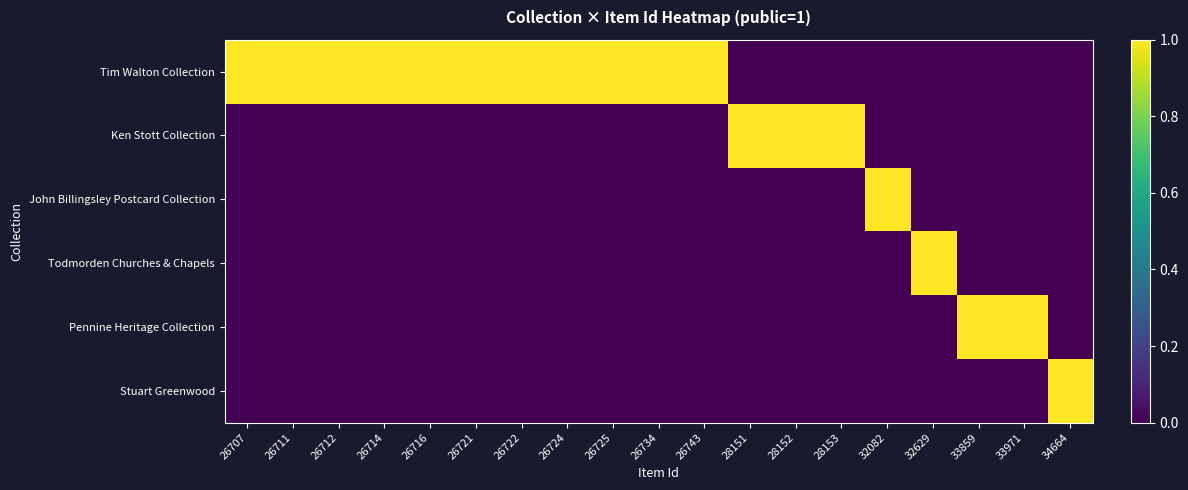

Reading right to left, transcribe all the data shown in this chart.

Tim Walton Collection: 34664=0	33971=0	33859=0	32629=0	32082=0	28153=0	28152=0	28151=0	26743=1	26734=1	26725=1	26724=1	26722=1	26721=1	26716=1	26714=1	26712=1	26711=1	26707=1
Ken Stott Collection: 34664=0	33971=0	33859=0	32629=0	32082=0	28153=1	28152=1	28151=1	26743=0	26734=0	26725=0	26724=0	26722=0	26721=0	26716=0	26714=0	26712=0	26711=0	26707=0
John Billingsley Postcard Collection: 34664=0	33971=0	33859=0	32629=0	32082=1	28153=0	28152=0	28151=0	26743=0	26734=0	26725=0	26724=0	26722=0	26721=0	26716=0	26714=0	26712=0	26711=0	26707=0
Todmorden Churches & Chapels: 34664=0	33971=0	33859=0	32629=1	32082=0	28153=0	28152=0	28151=0	26743=0	26734=0	26725=0	26724=0	26722=0	26721=0	26716=0	26714=0	26712=0	26711=0	26707=0
Pennine Heritage Collection: 34664=0	33971=1	33859=1	32629=0	32082=0	28153=0	28152=0	28151=0	26743=0	26734=0	26725=0	26724=0	26722=0	26721=0	26716=0	26714=0	26712=0	26711=0	26707=0
Stuart Greenwood: 34664=1	33971=0	33859=0	32629=0	32082=0	28153=0	28152=0	28151=0	26743=0	26734=0	26725=0	26724=0	26722=0	26721=0	26716=0	26714=0	26712=0	26711=0	26707=0